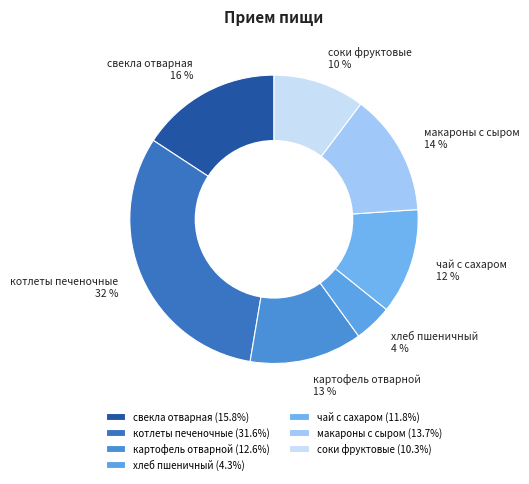

Is it true that чай с сахаром is 12% of the pie?

True